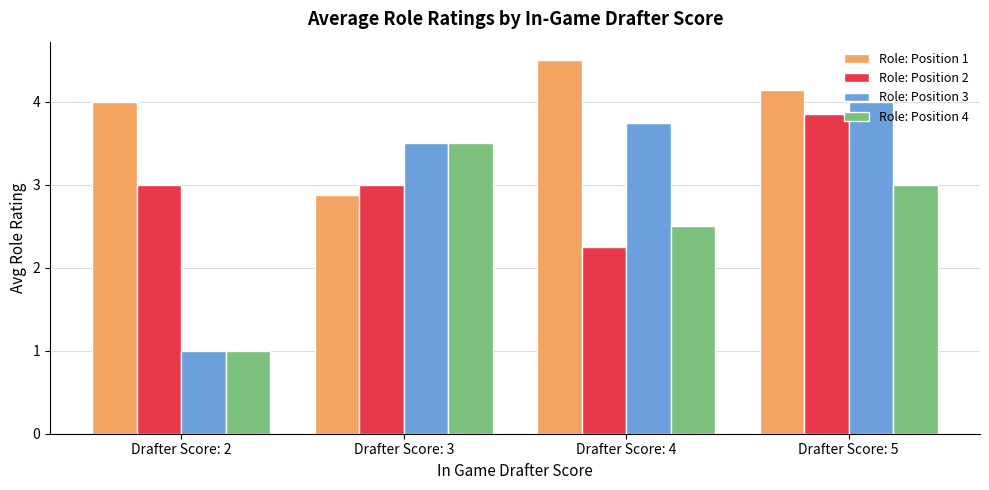

What is the total value across all series at Drafter Score: 5?

15.0